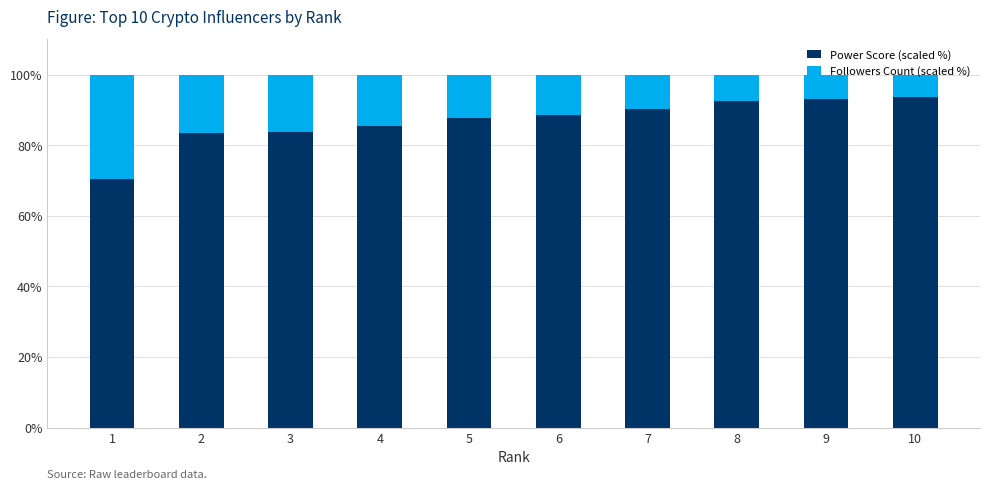

What is the total value across all series at 6?

100.0